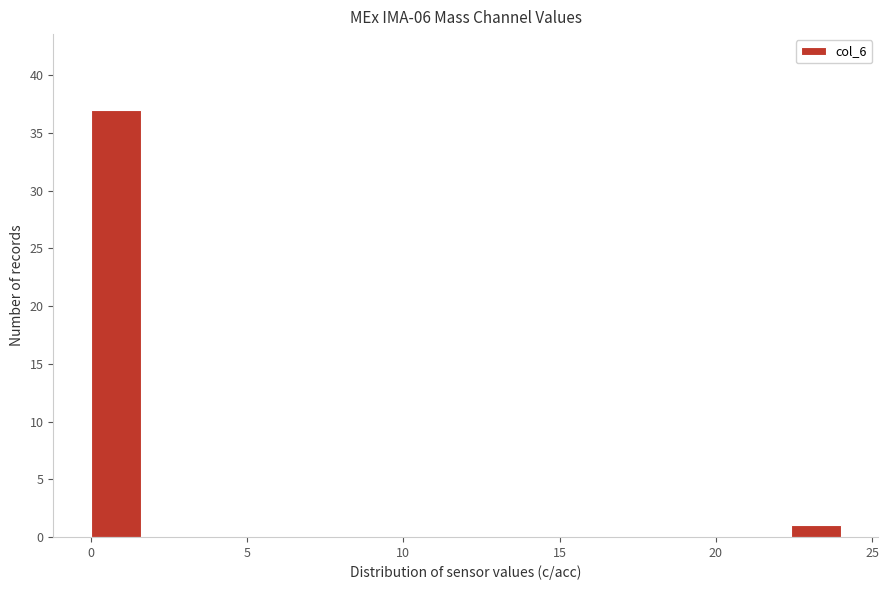

Read against the x-axis, roughly where is the centre of the tallest bar?

1.0